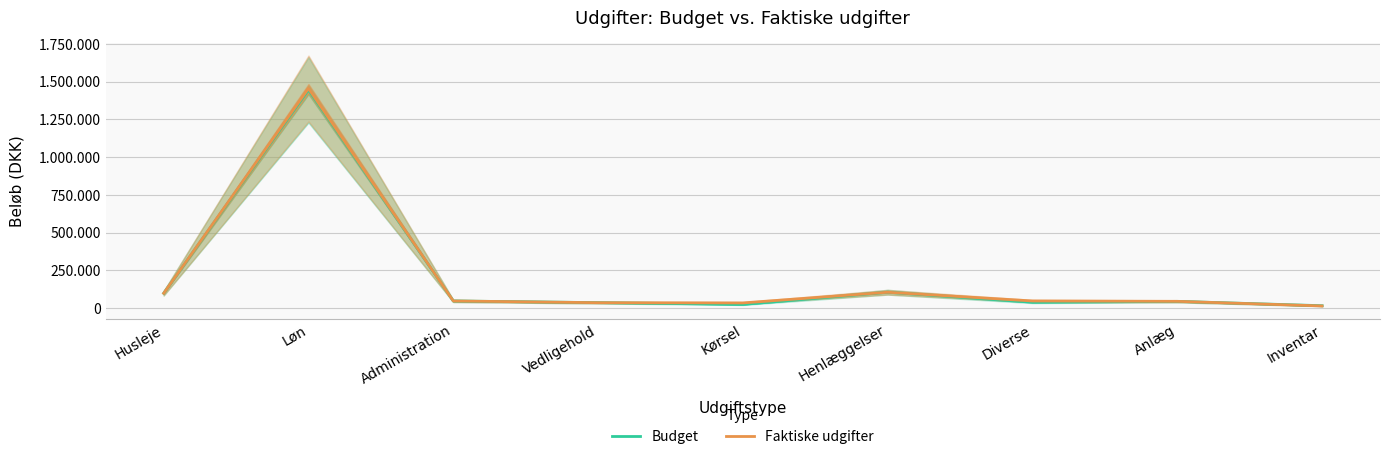

How many data points does each series have?

9